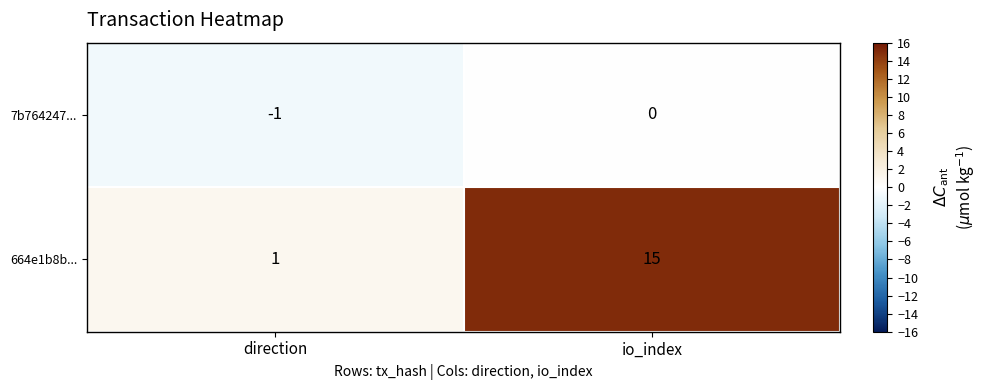

True or false: 664e1b8b... has a value of 2 at direction.

False